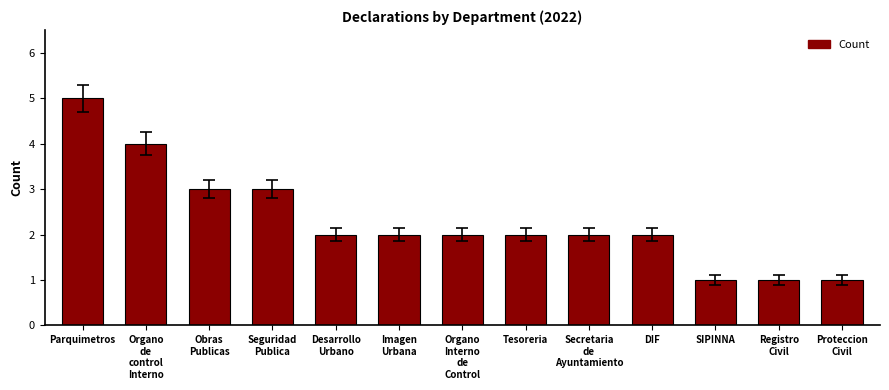

What is the sum of all values?

30